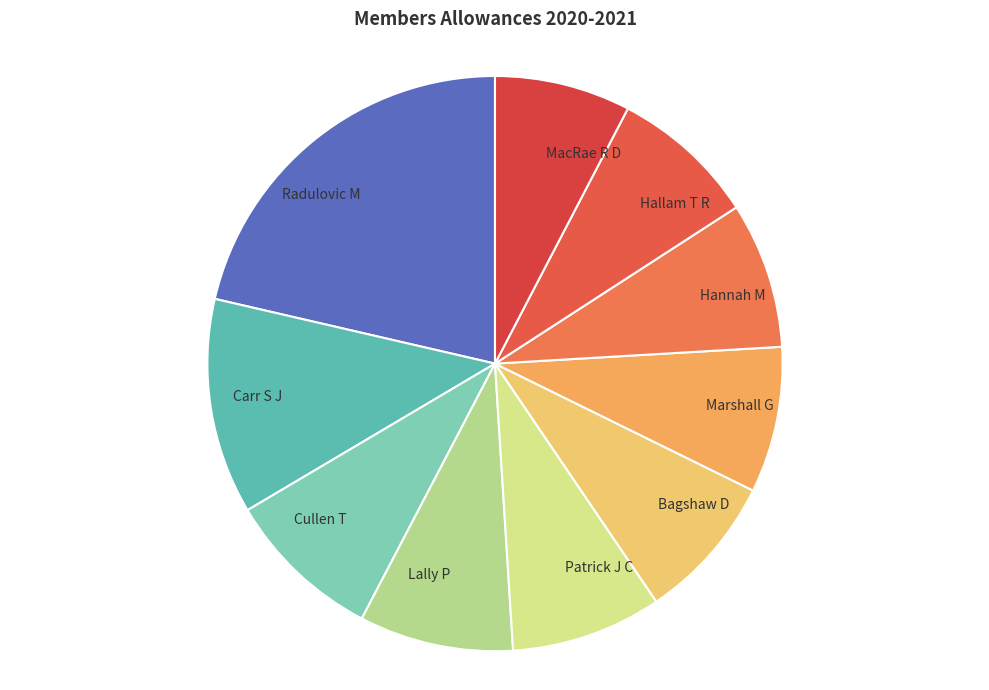

Which slice is the smallest?

MacRae R D